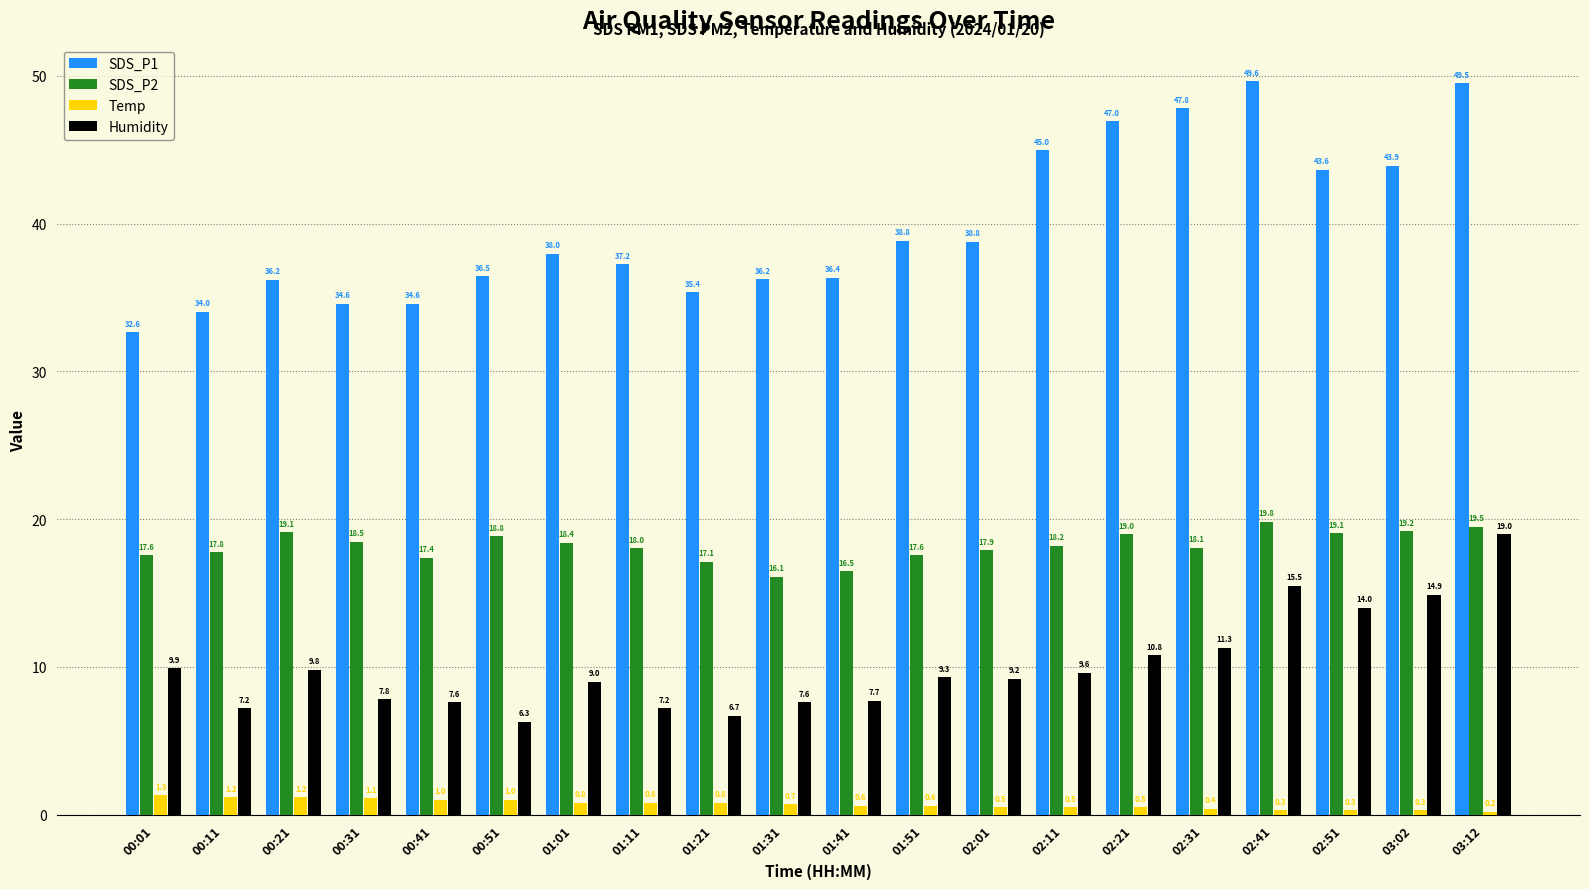

At how many categories does at least one series exceed 8?

20